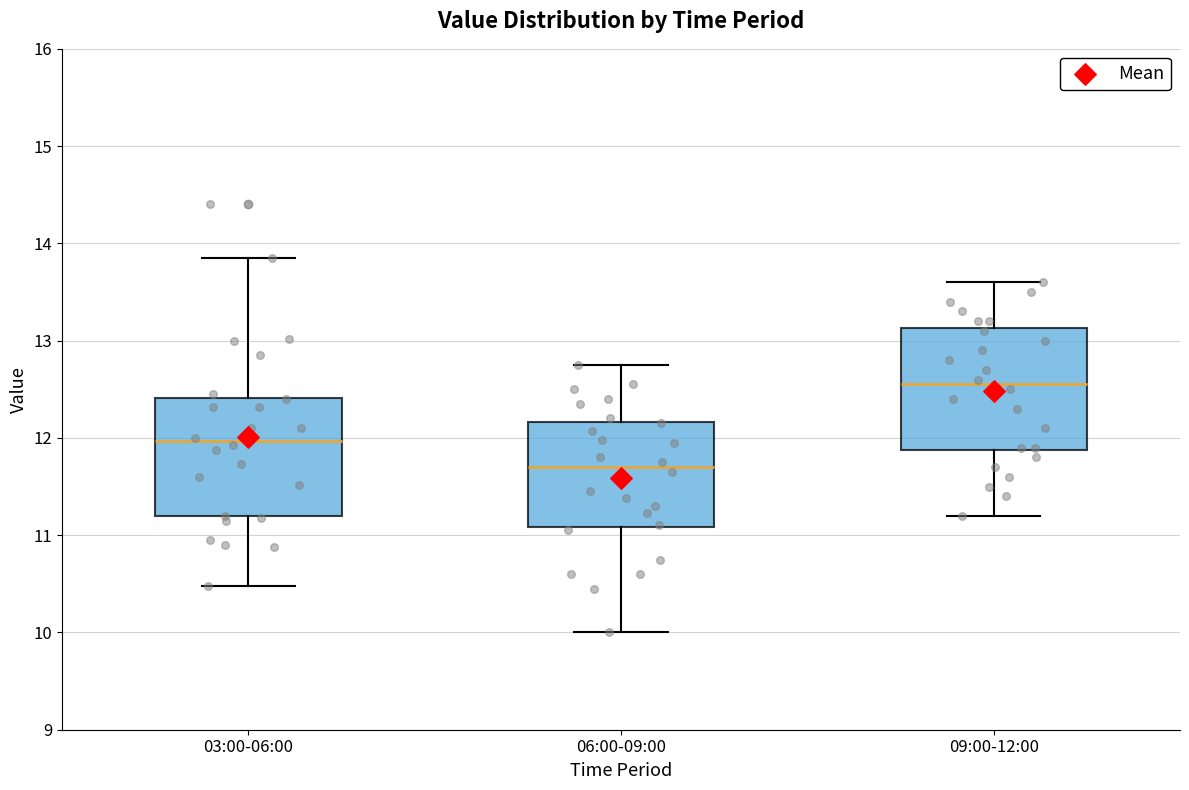

Where is the upper edge of the box for 03:00-06:00 on the y-axis? The values are not printed on the chart, so give them approximately, as read against the axis.

12.4